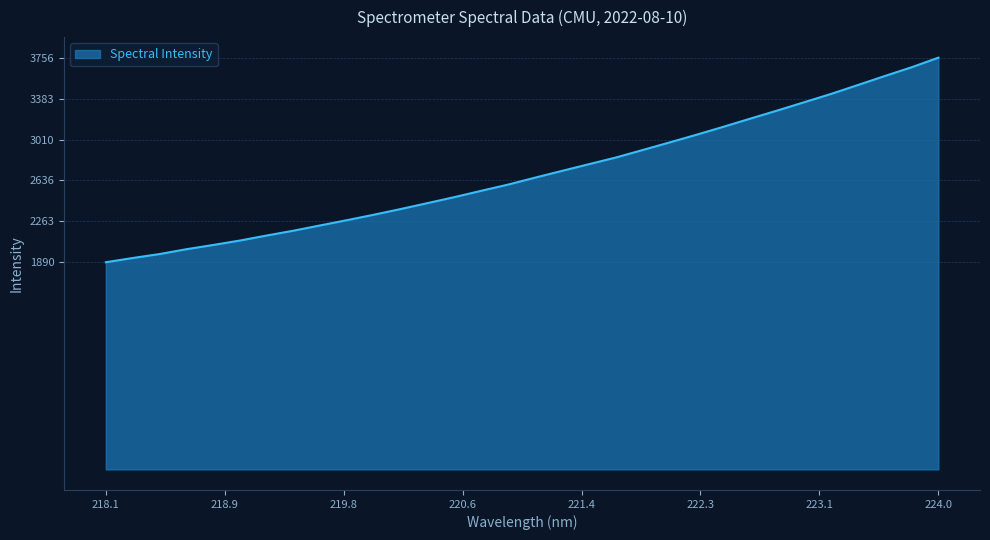

Reading right to left, transcribe all the data shown in this chart.

3757.0	3669.5	3589.6	3507.5	3426.3	3350.6	3275.0	3201.6	3127.3	3054.9	2984.7	2915.8	2847.2	2786.4	2725.3	2664.0	2600.8	2544.0	2486.3	2431.5	2377.4	2325.4	2275.7	2227.5	2179.1	2134.8	2088.8	2048.0	2009.2	1965.0	1928.9	1890.2